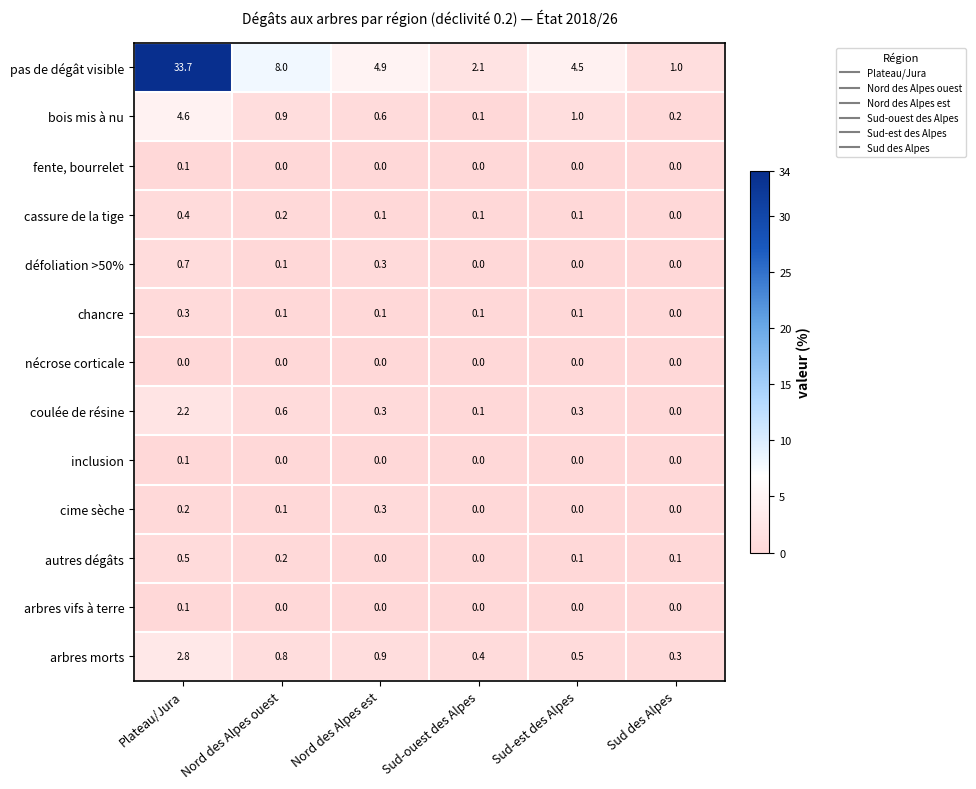

Which series changed the most between Plateau/Jura and Nord des Alpes ouest?

pas de dégât visible